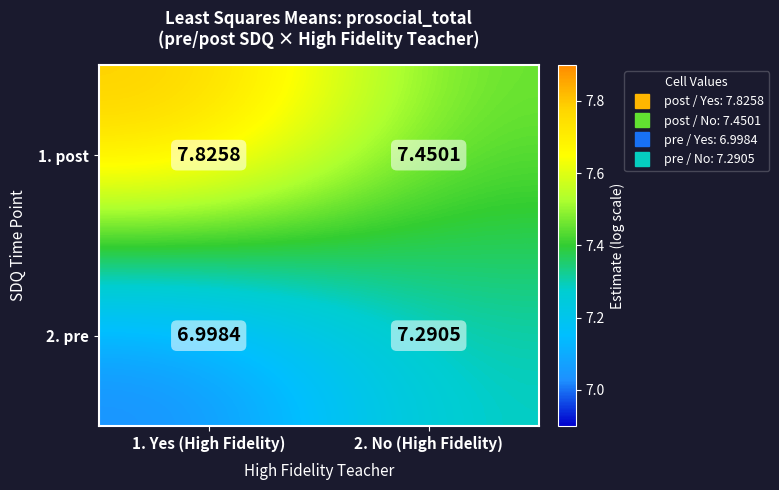

What is the minimum value shown in the chart?

7.0